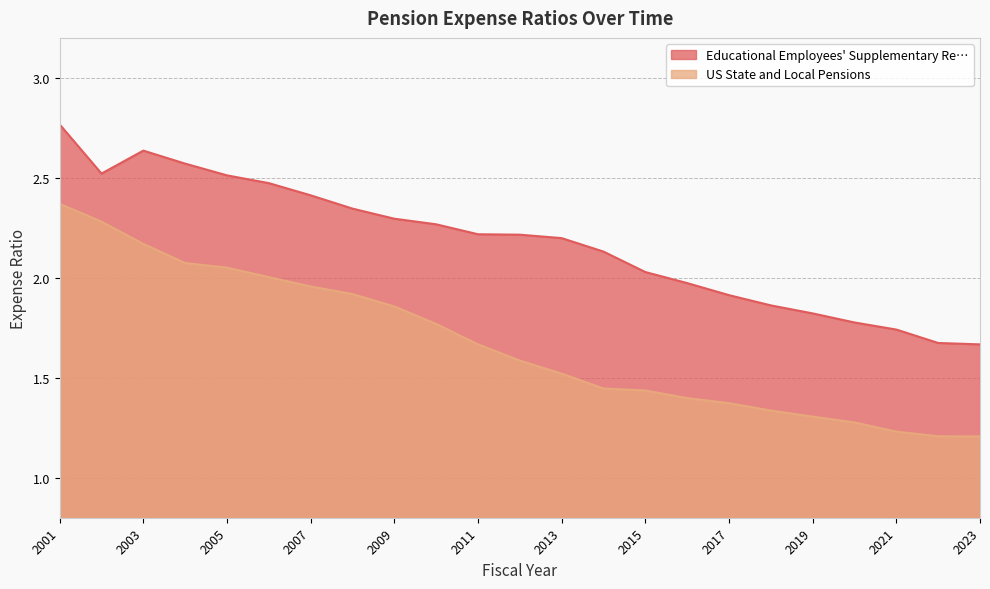

What is the maximum value shown in the chart?

2.8